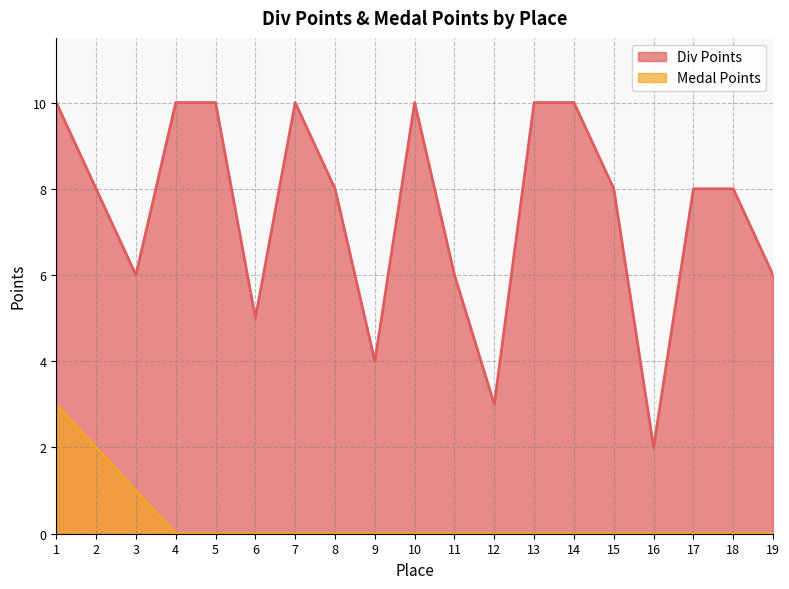

True or false: Div Points and Medal Points cross at least once.

False